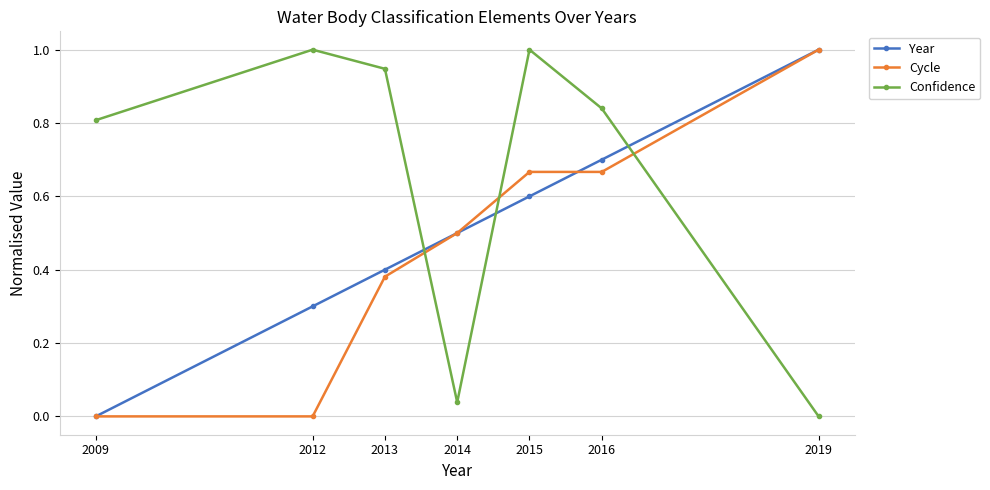

What is the total value across all series at 2012?

1.3